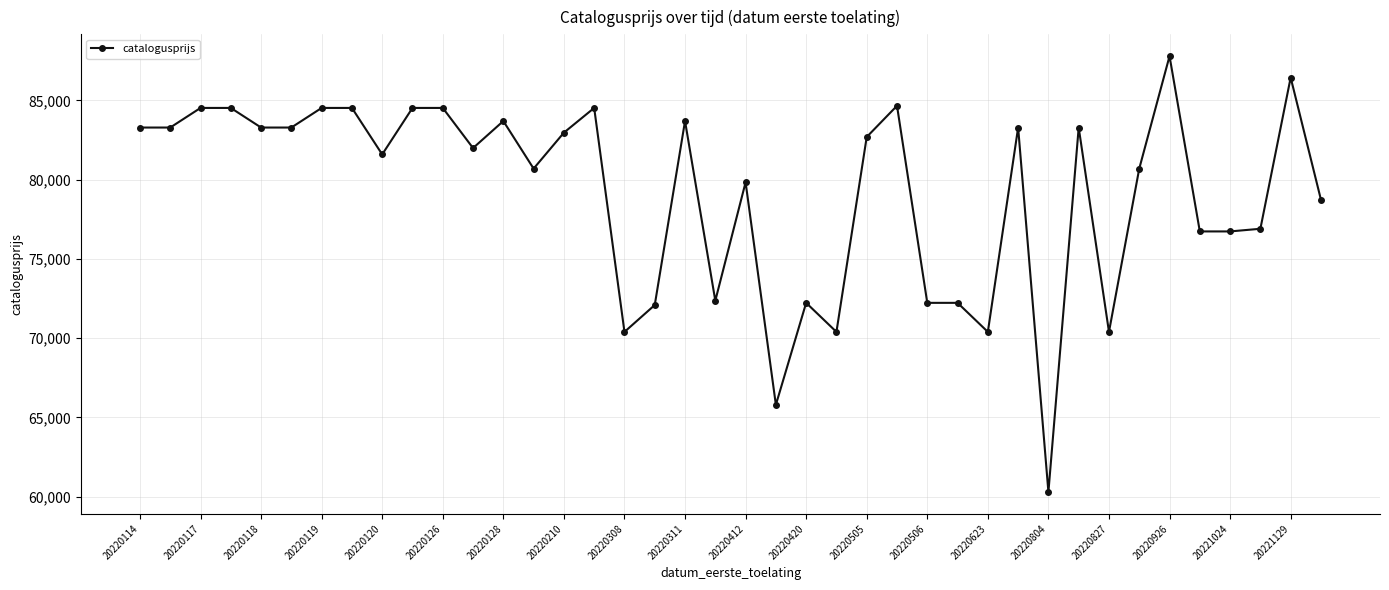

True or false: the data has more than 2 interior local peaks.

True